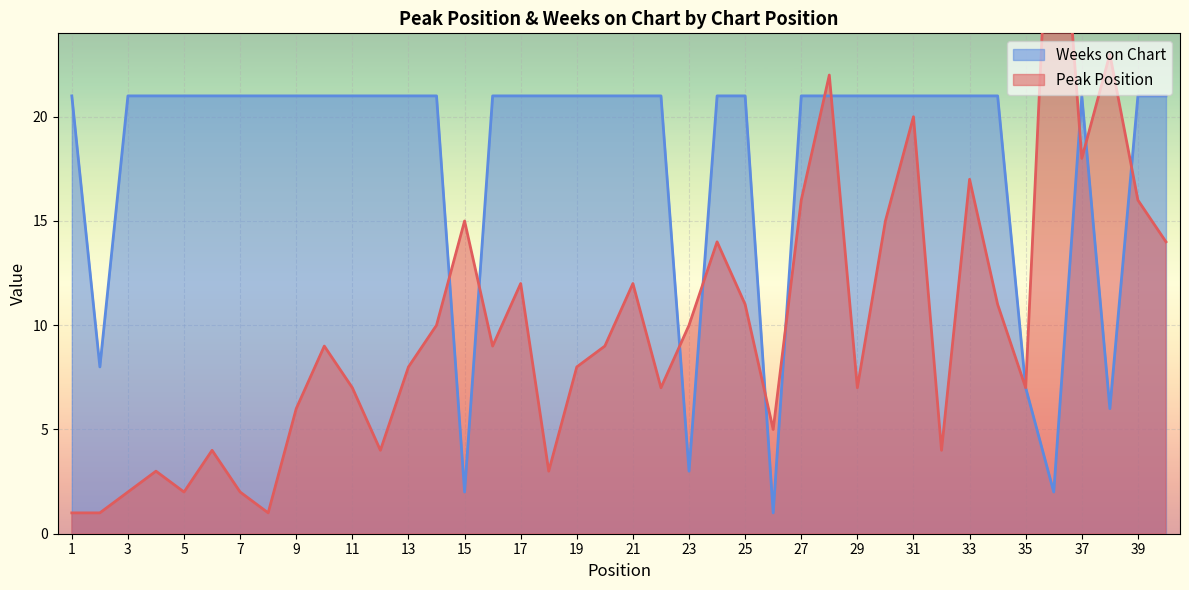

Where is Peak Position nearest to the value 18?

37